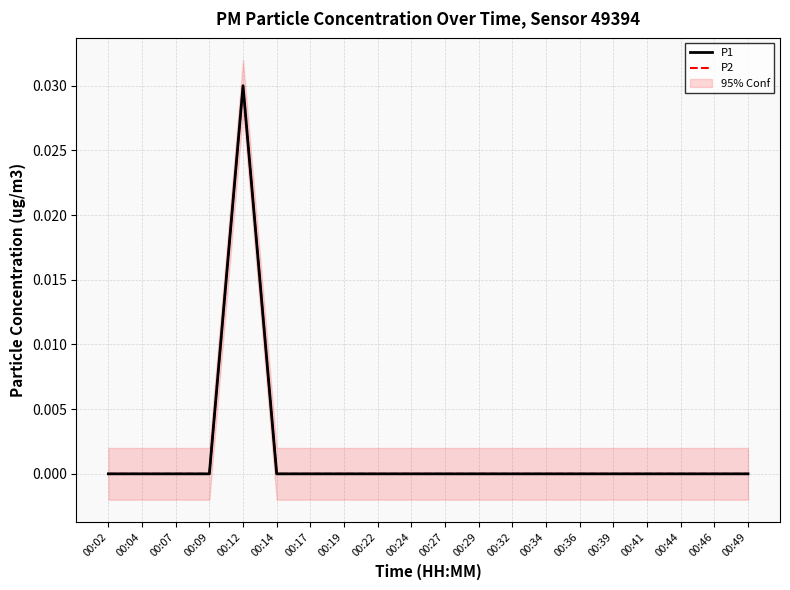

Does the chart have visible grid lines?

Yes